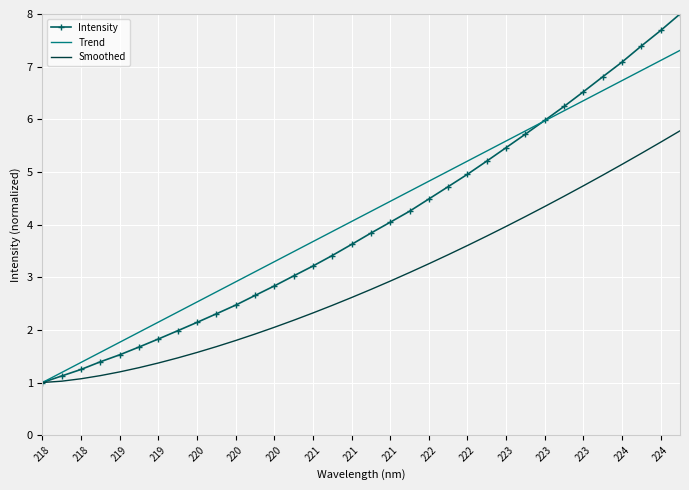

List the series in order of their peak value, highest first.

Intensity, Trend, Smoothed